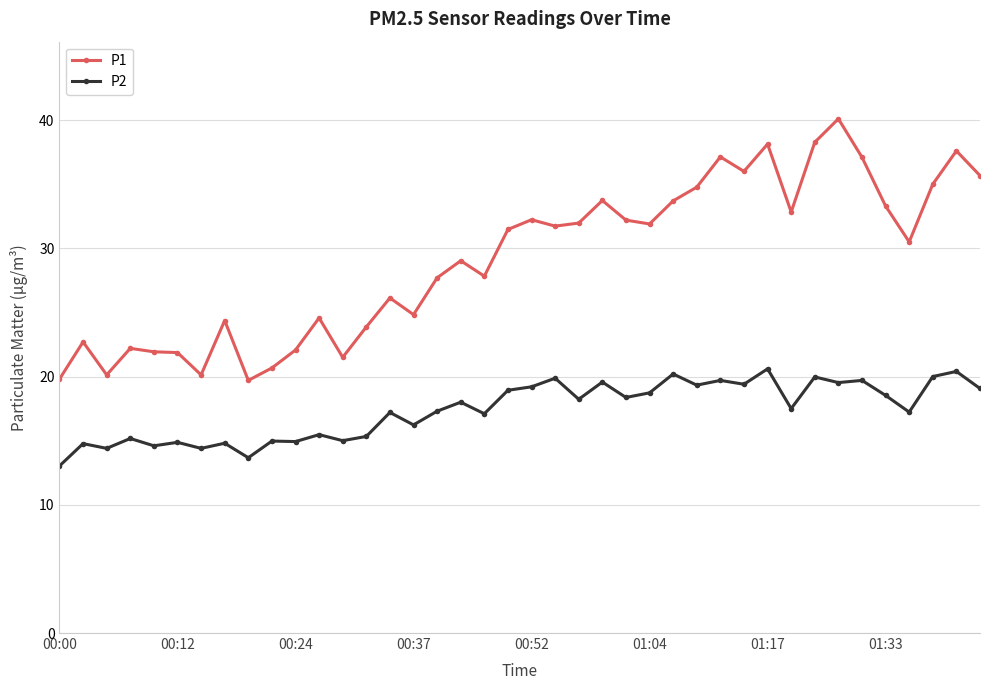

Rank the series by their maximum value, from lowest to highest.

P2, P1